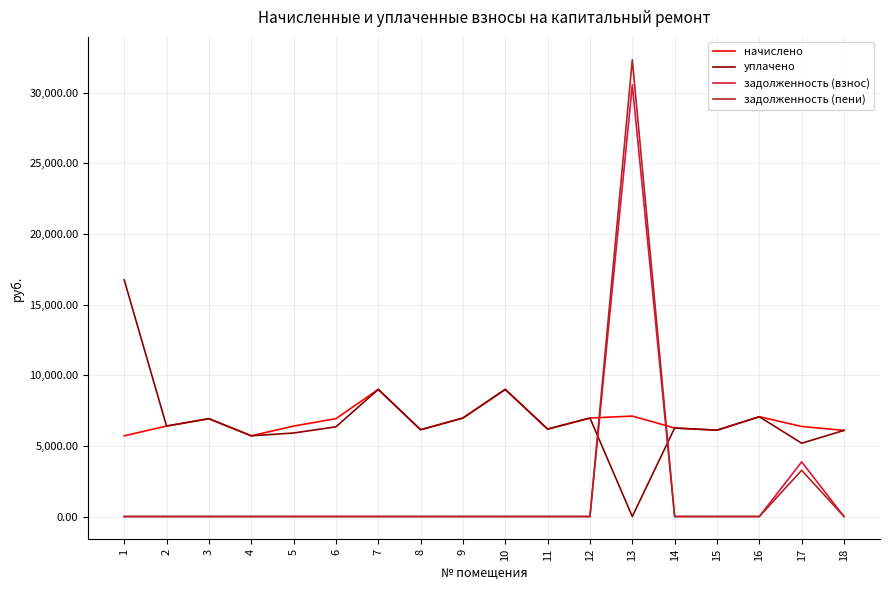

What is the difference between the highest and lowest values at 2?

6405.0